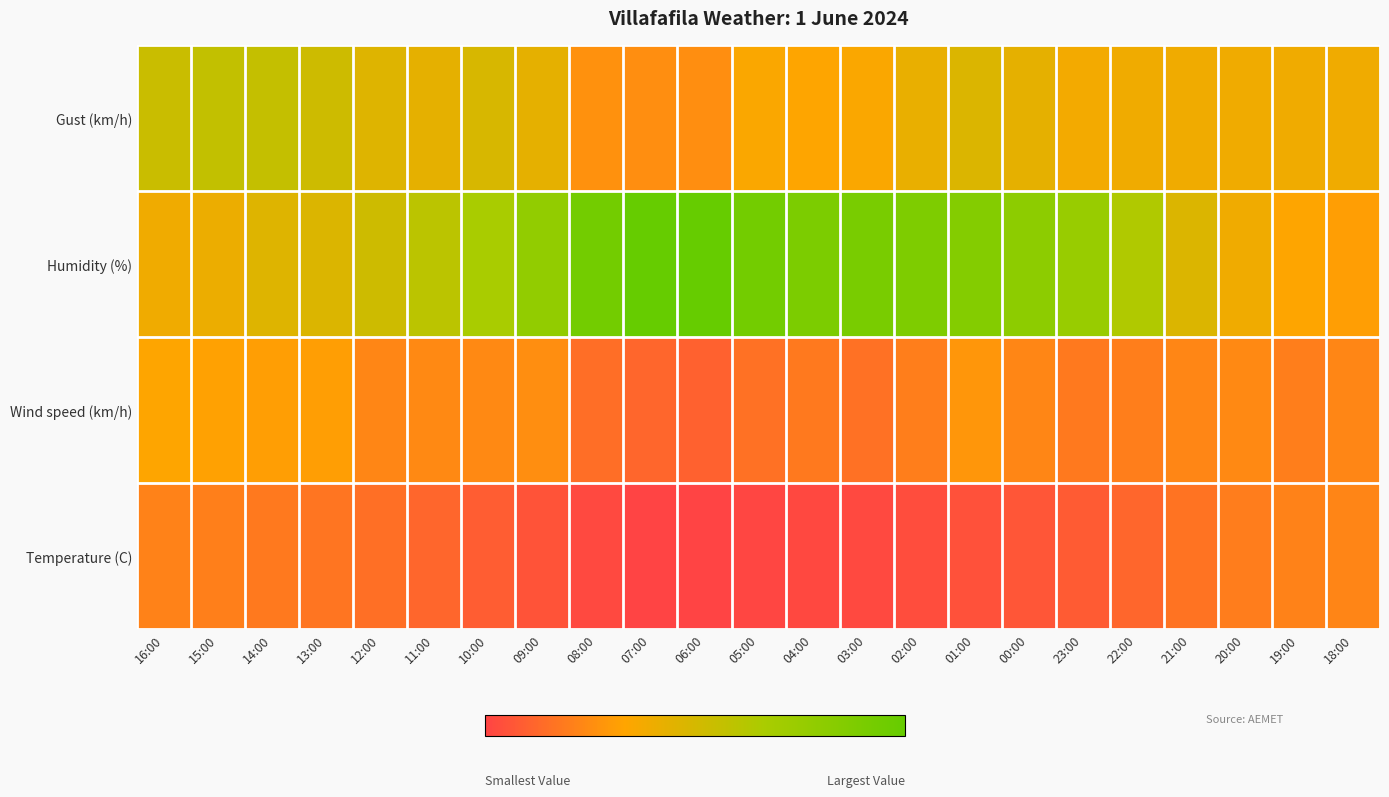

Reading left to right, what are all the values shown in this chart?

Temperature (C): 16:00=23.1	15:00=22.4	14:00=21.0	13:00=19.7	12:00=18.3	11:00=16.1	10:00=14.0	09:00=11.6	08:00=9.1	07:00=7.5	06:00=7.6	05:00=8.3	04:00=8.8	03:00=9.1	02:00=9.9	01:00=10.9	00:00=12.1	23:00=13.7	22:00=16.0	21:00=19.5	20:00=21.8	19:00=23.1	18:00=23.7
Wind speed (km/h): 16:00=32.0	15:00=31.0	14:00=30.0	13:00=30.0	12:00=24.0	11:00=25.0	10:00=25.0	09:00=26.0	08:00=18.0	07:00=16.0	06:00=15.0	05:00=19.0	04:00=21.0	03:00=19.0	02:00=22.0	01:00=28.0	00:00=24.0	23:00=21.0	22:00=22.0	21:00=24.0	20:00=25.0	19:00=22.0	18:00=24.0
Humidity (%): 16:00=36.0	15:00=37.0	14:00=41.0	13:00=42.0	12:00=46.0	11:00=51.0	10:00=56.0	09:00=64.0	08:00=75.0	07:00=80.0	06:00=80.0	05:00=75.0	04:00=72.0	03:00=73.0	02:00=71.0	01:00=69.0	00:00=66.0	23:00=62.0	22:00=54.0	21:00=42.0	20:00=36.0	19:00=32.0	18:00=30.0
Gust (km/h): 16:00=47.0	15:00=49.0	14:00=48.0	13:00=46.0	12:00=41.0	11:00=39.0	10:00=43.0	09:00=39.0	08:00=27.0	07:00=26.0	06:00=26.0	05:00=33.0	04:00=32.0	03:00=33.0	02:00=38.0	01:00=42.0	00:00=39.0	23:00=35.0	22:00=36.0	21:00=36.0	20:00=36.0	19:00=36.0	18:00=36.0